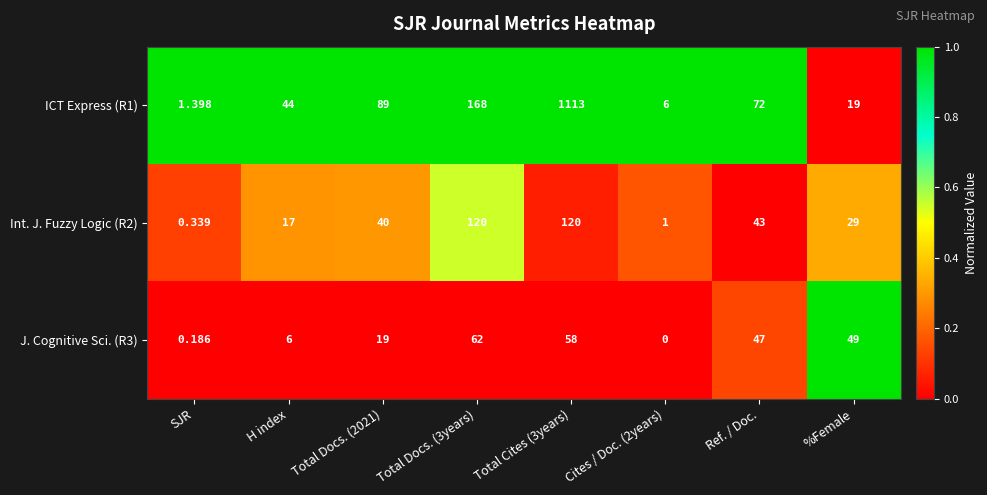

At which label is Int. J. Fuzzy Logic (R2) closest to 60?

Ref. / Doc.